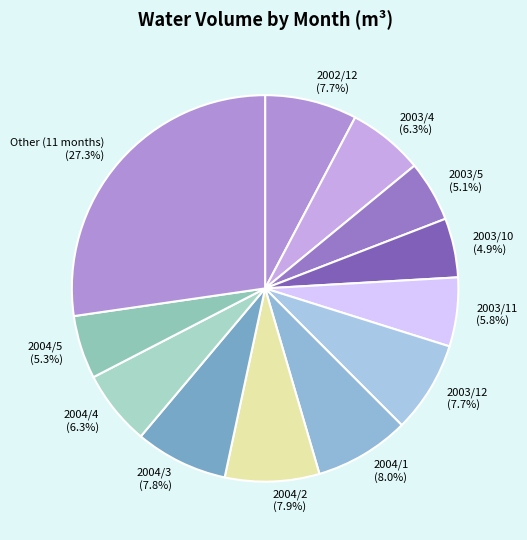

What is the largest slice in the pie chart?

Other (11 months)